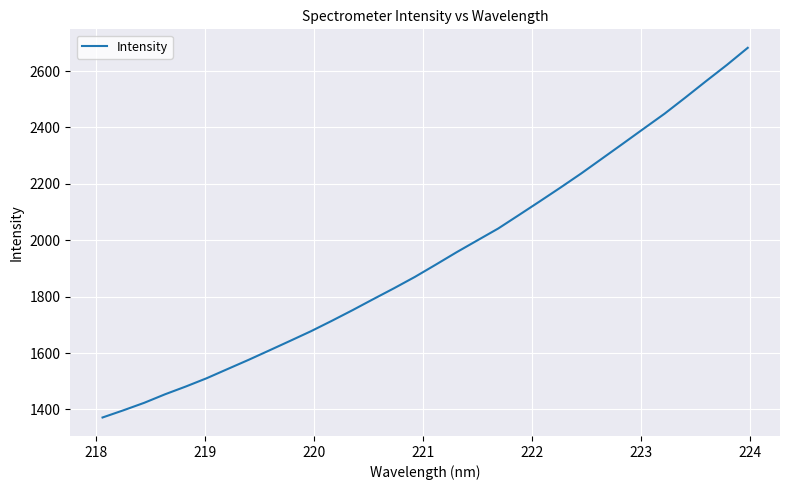

What is the difference between the maximum and minimum values?

1311.0